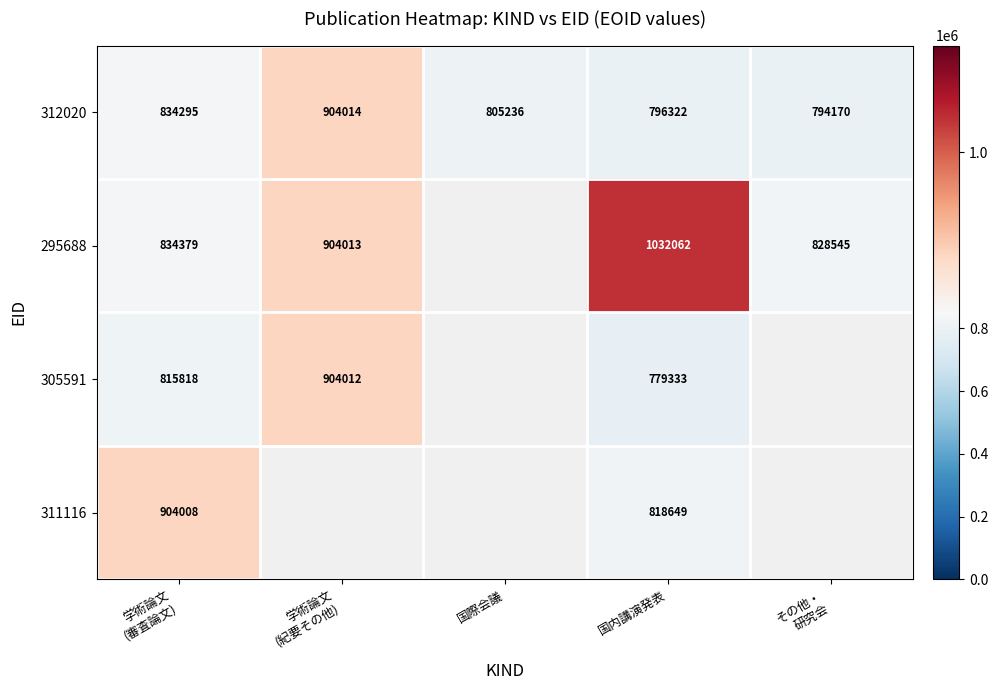

The 295688 series shows 246587 at 国内講演発表. True or false?

False